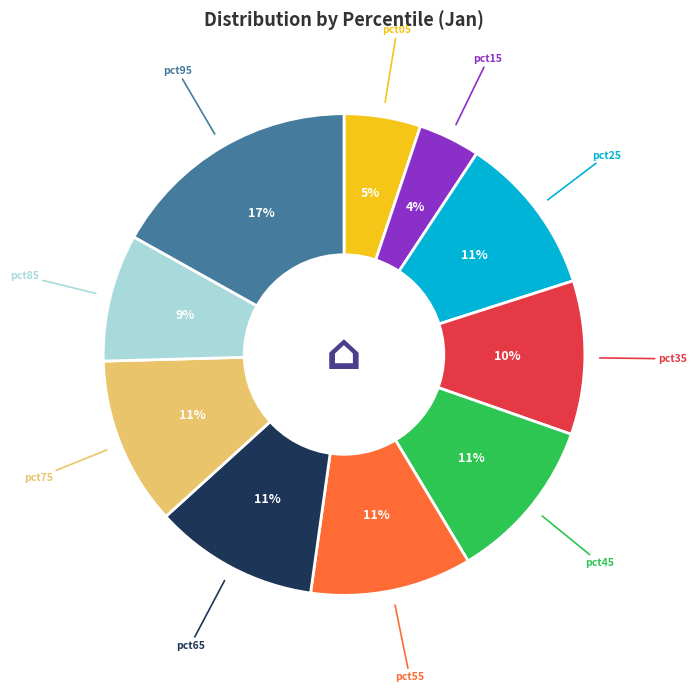

Which category has the smallest portion of the pie?

pct15